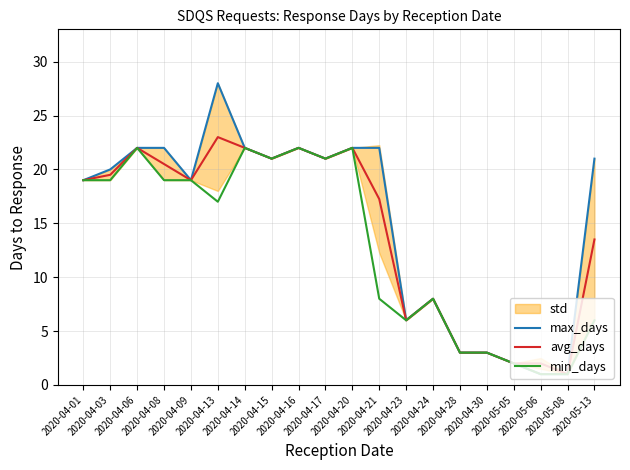

What is the maximum value for max_days?

28.0